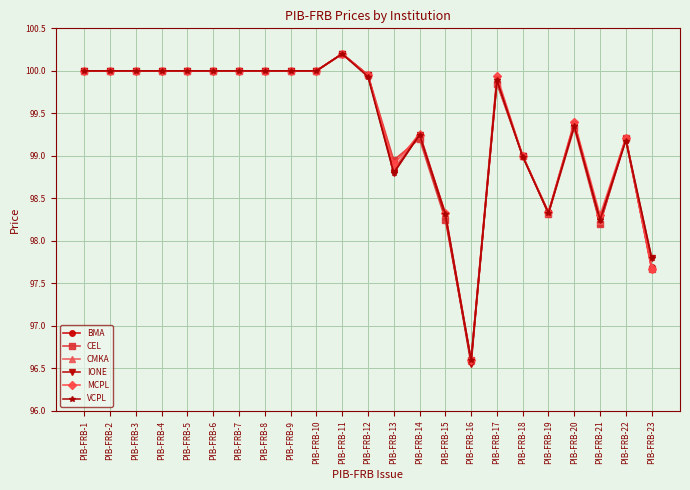

Is it true that CEL equals 38.6 at PIB-FRB-21?

False